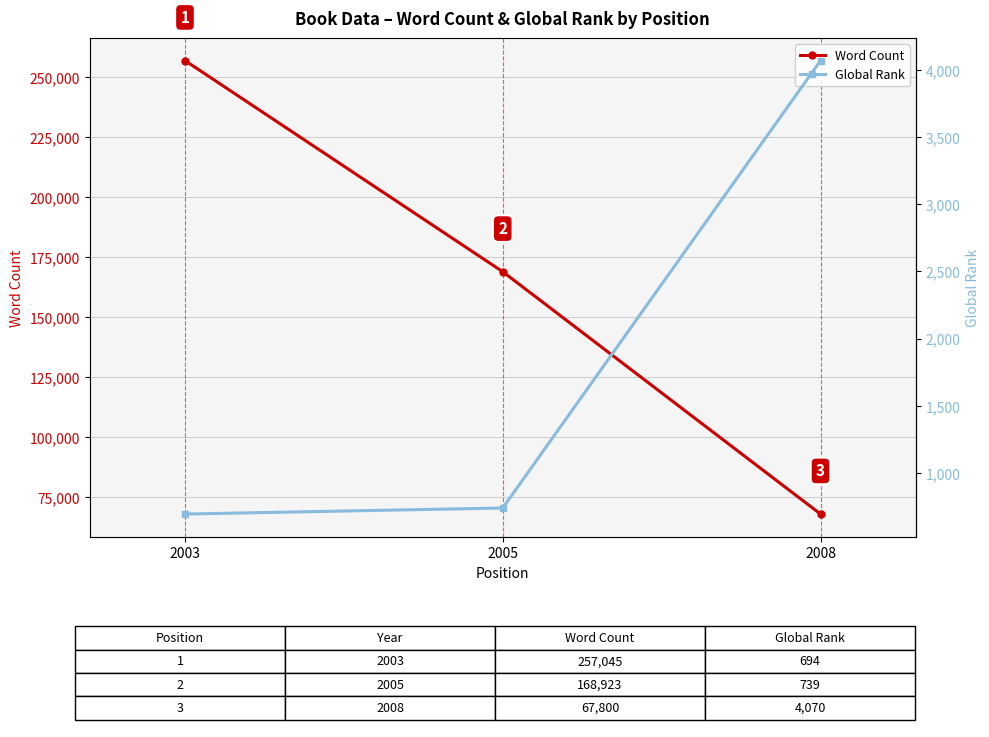

The Word Count series shows 46300 at 2005. True or false?

False